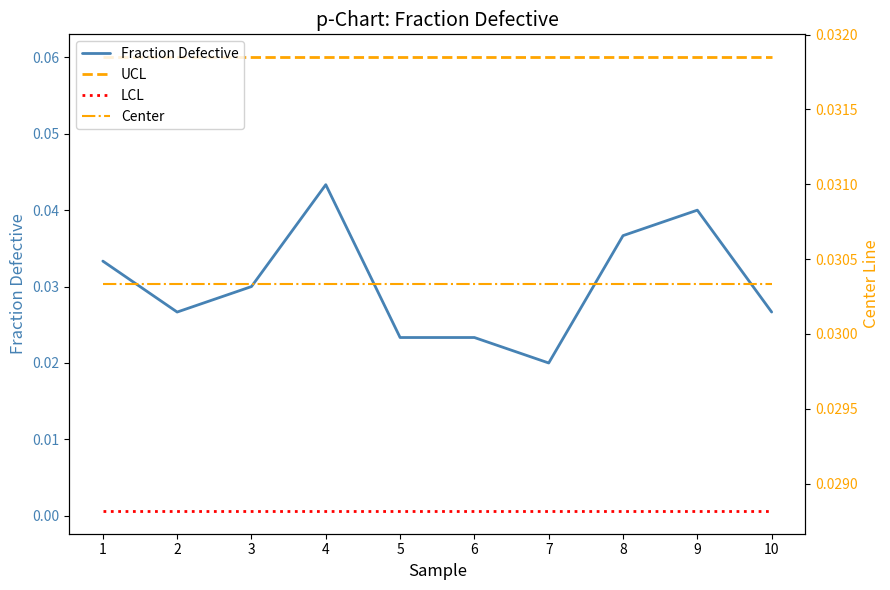

Is it true that LCL equals 0.0 at 10?

True